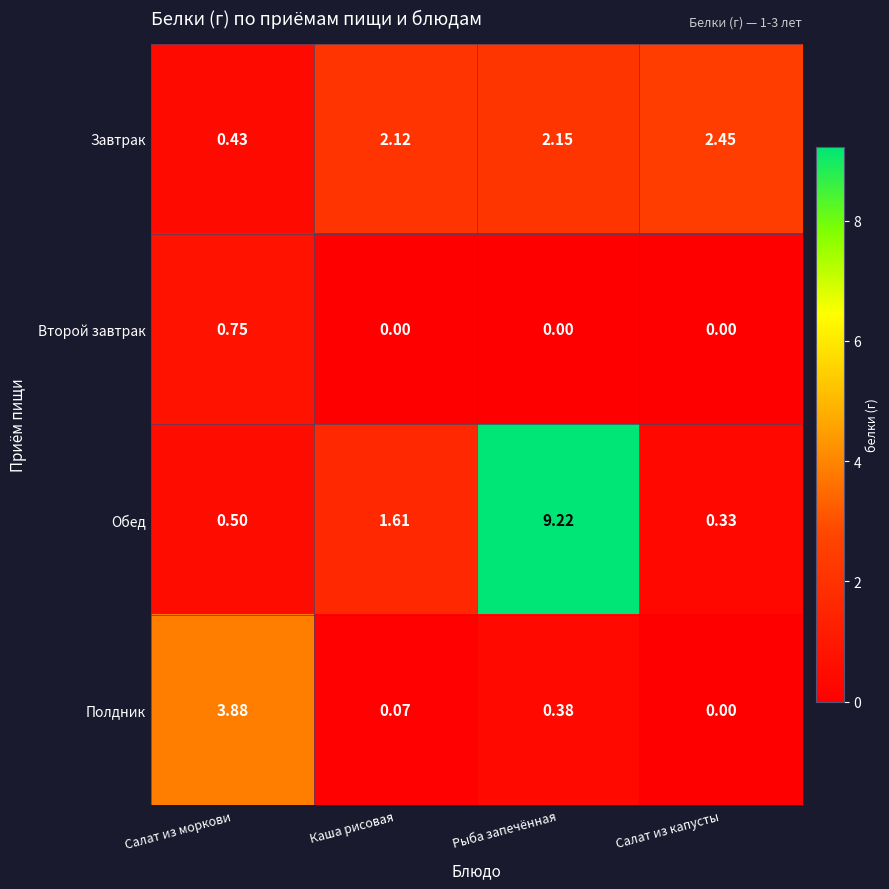

Which series has the widest spread of values?

Обед